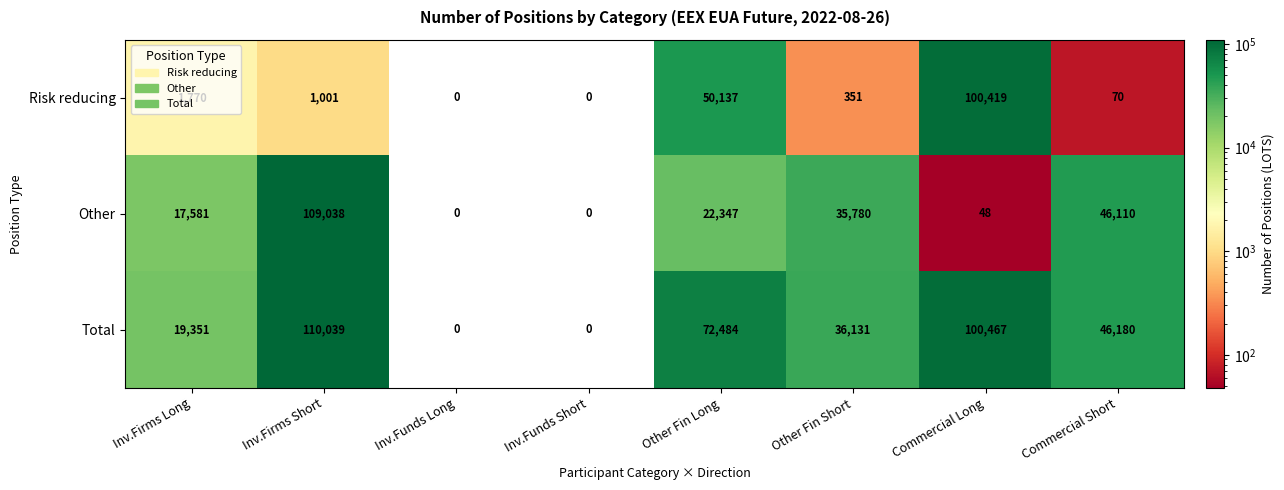

What is the greatest value displayed?

110039